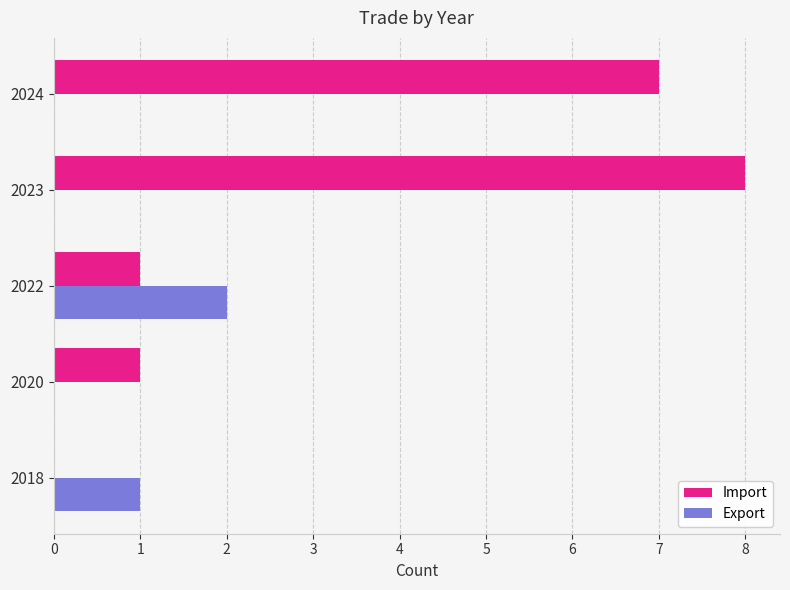

Which series has the largest total across all categories?

Import